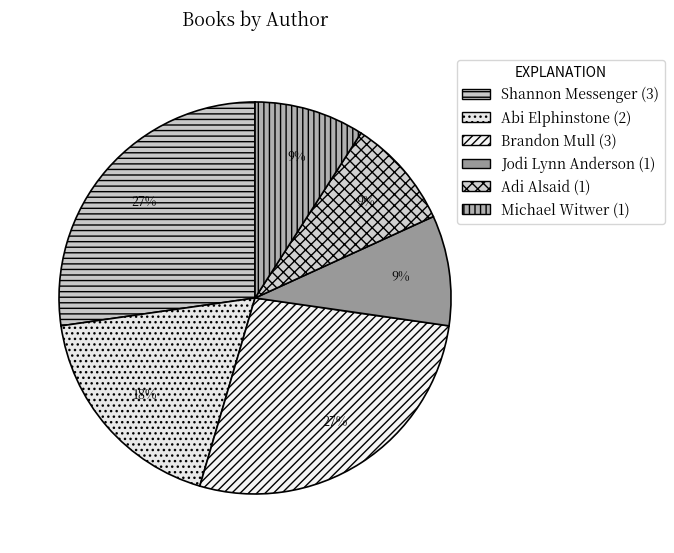

How many segments does this pie chart have?

6